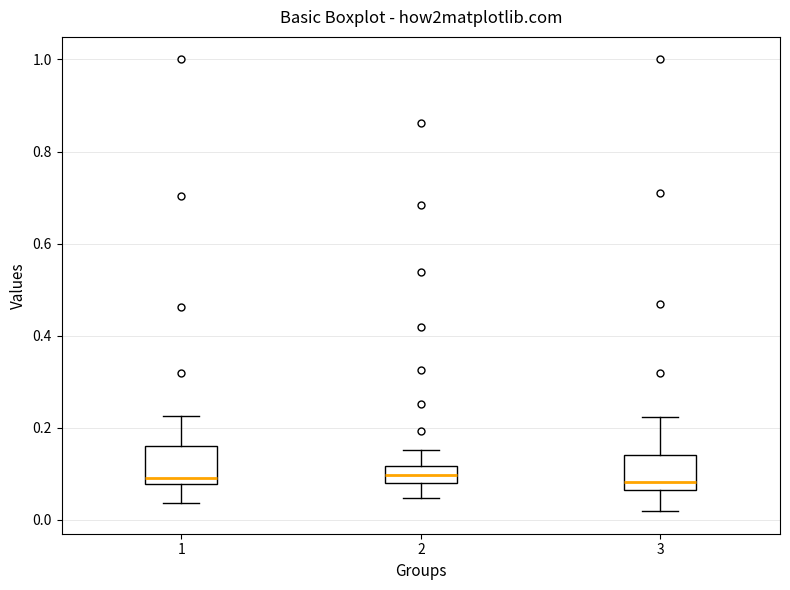

Reading left to right, transcribe this box plot: for each box, give where its median line is, the range the box spans, and where its two whiskers end, as read against the y-axis. The values are not printed on the chart, so give them approximately, as read against the axis.

1: median 0.10, box 0.08 to 0.16, whiskers 0.04 to 0.22
2: median 0.10, box 0.08 to 0.12, whiskers 0.04 to 0.16
3: median 0.08, box 0.06 to 0.14, whiskers 0.02 to 0.22